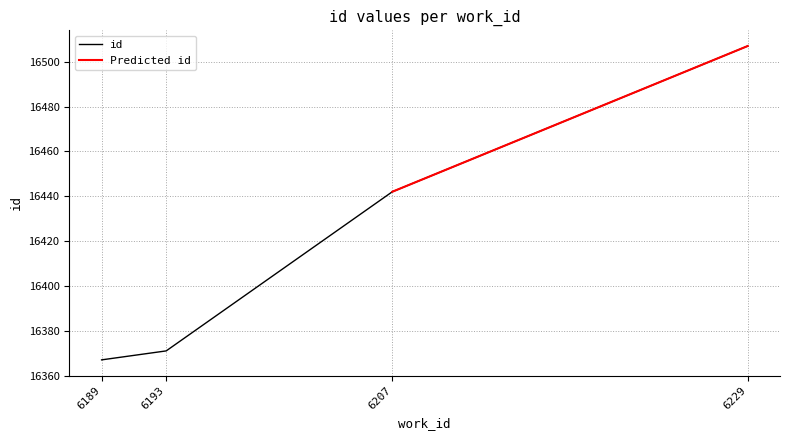

Rank the categories by value from highest to lowest.

6229, 6207, 6193, 6189